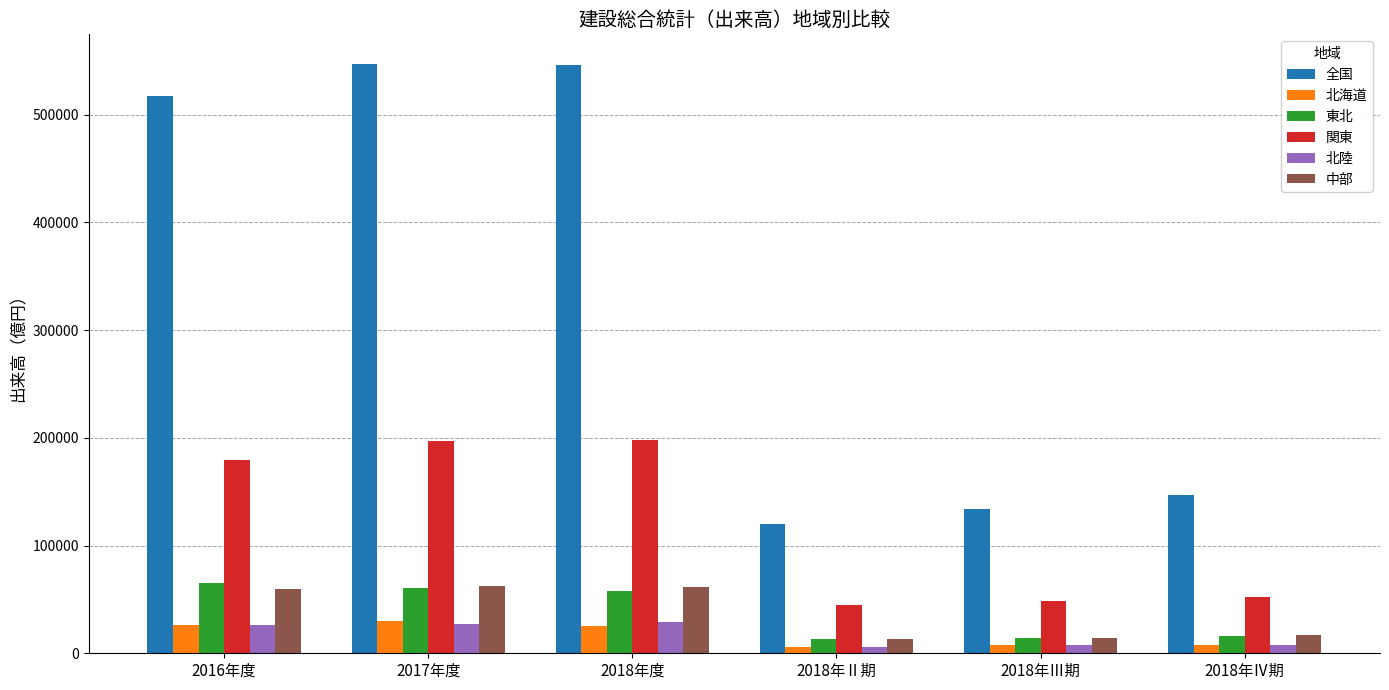

What is the lowest value of the 東北 series?

12808.8